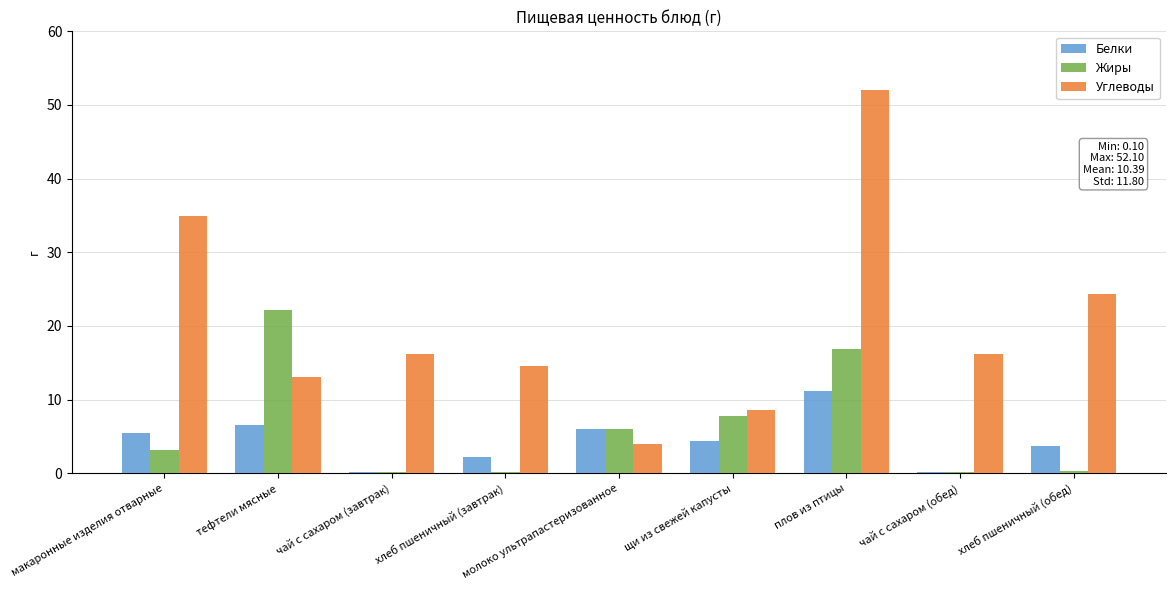

What is the greatest value displayed?

52.1